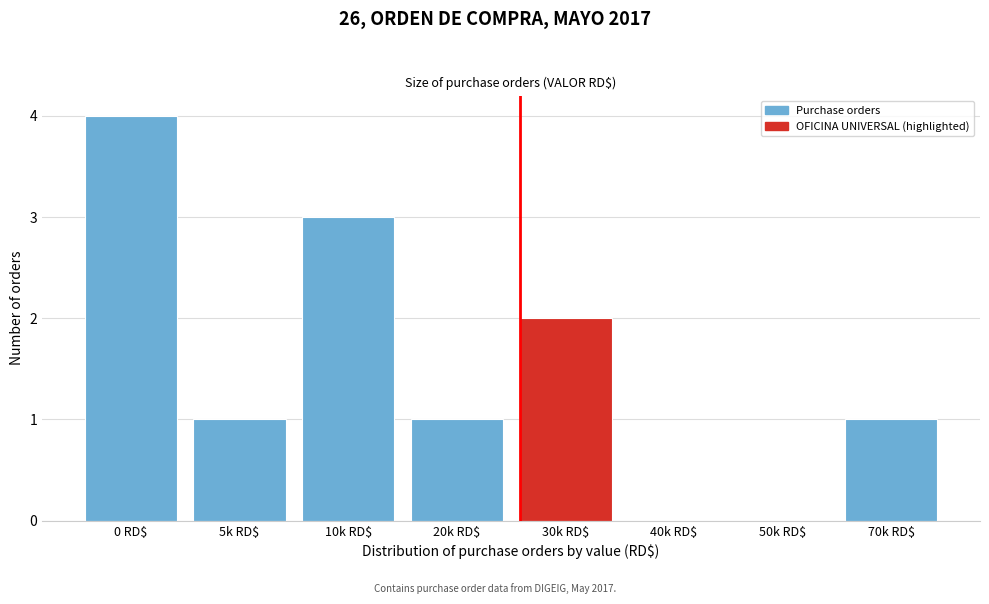

Is it true that the value at 50k RD$ is 0?

True